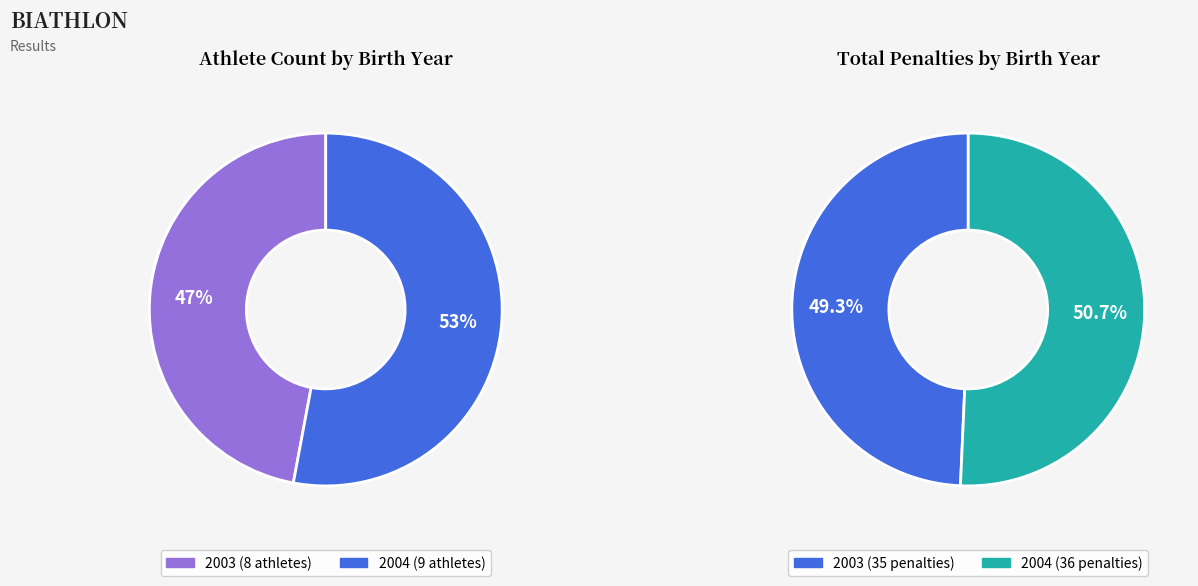

Is there any slice that represents more than half of the pie?

Yes